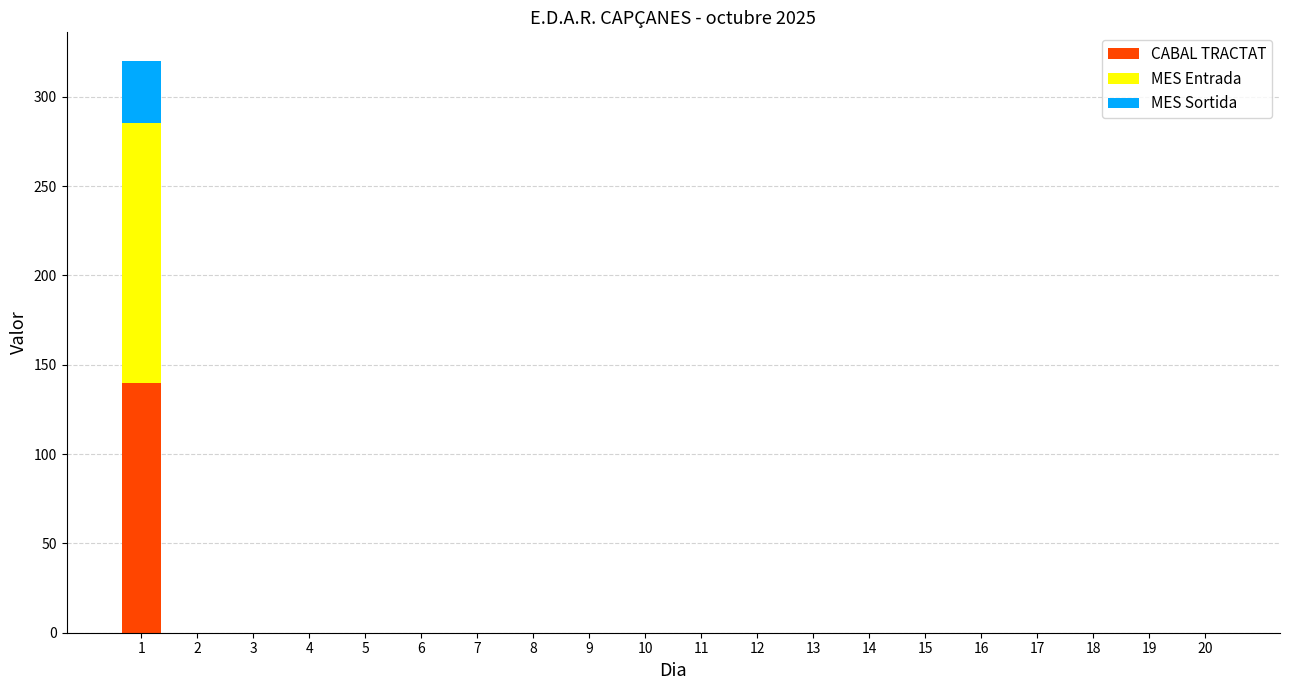

Count the number of categories in the chart.

20